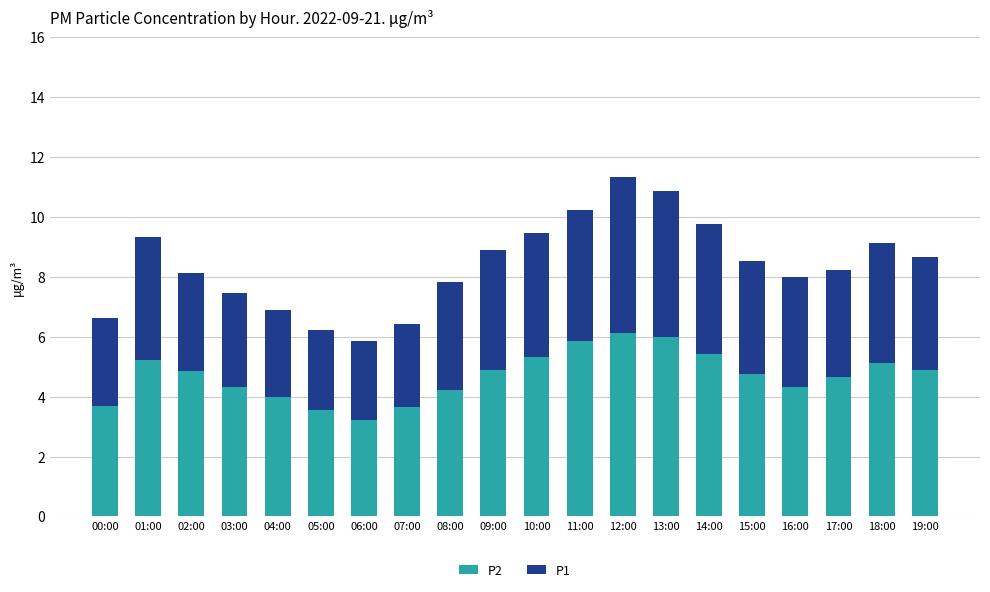

What is the total value across all series at 17:00?

8.2